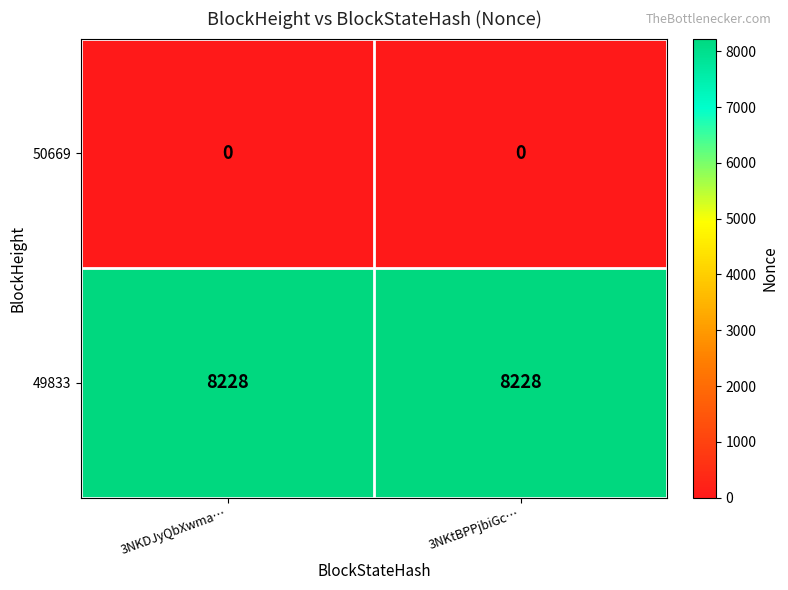

Read the 49833 value at 3NKDJyQbXwma….

8228